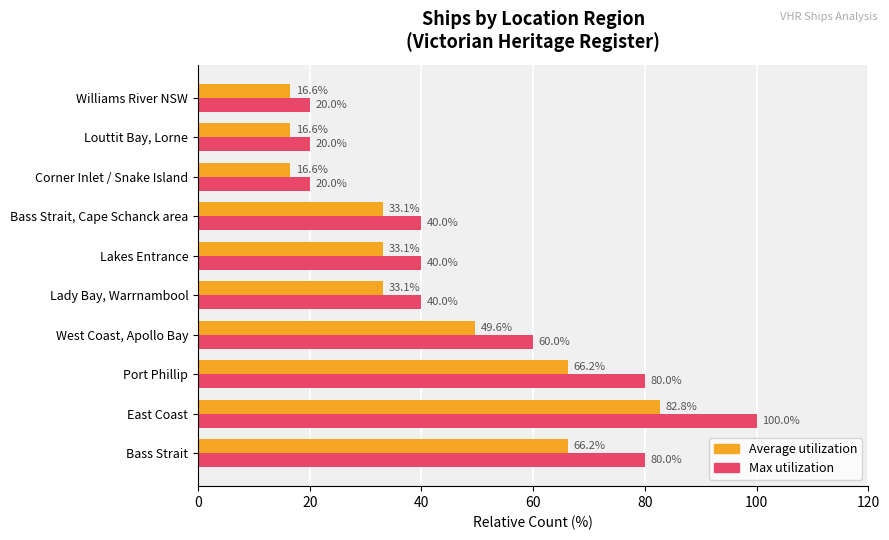

The value of Max utilization at Corner Inlet / Snake Island is 20.0. True or false?

True